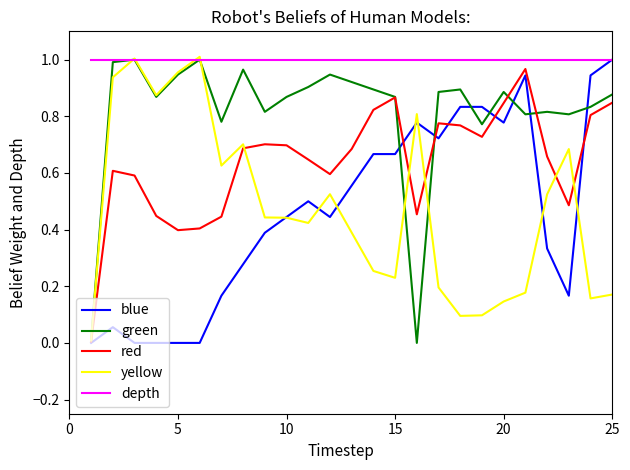

Which series has the largest total across all categories?

depth